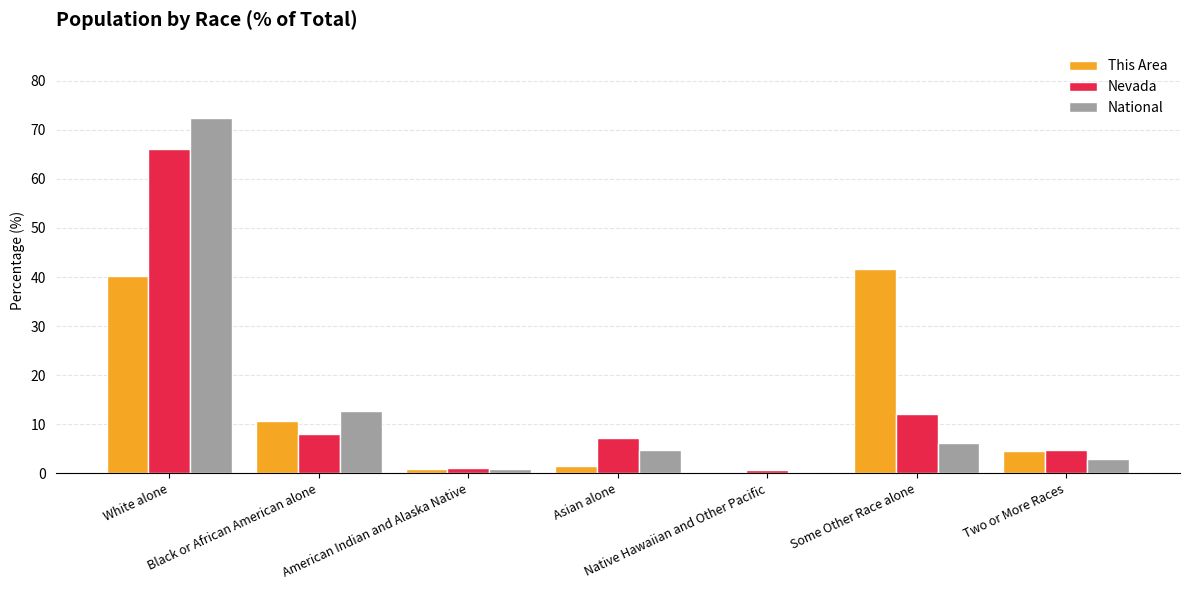

What is the sum of all Nevada values?

100.0